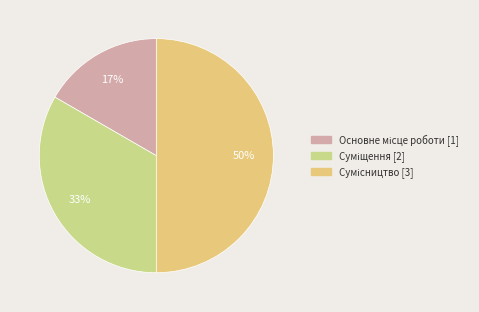

Is it true that Сумісництво is 42% of the pie?

False